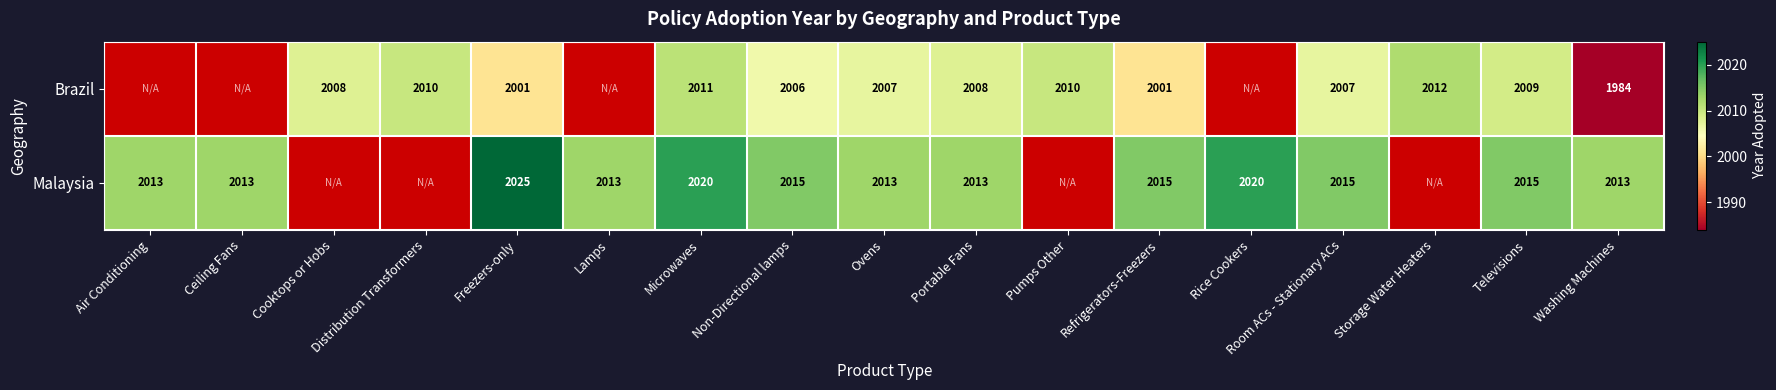

True or false: Brazil has a value of 521 at Distribution Transformers.

False